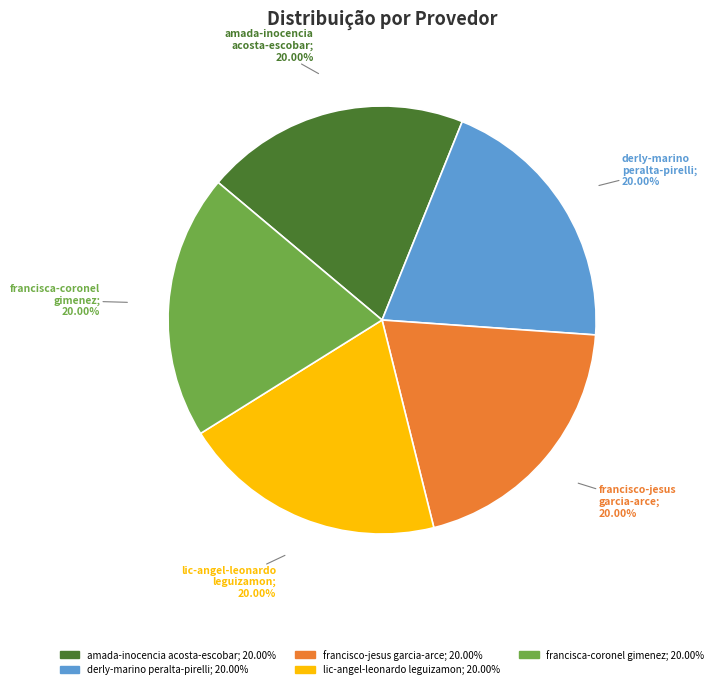

Is there a majority slice in this chart?

No